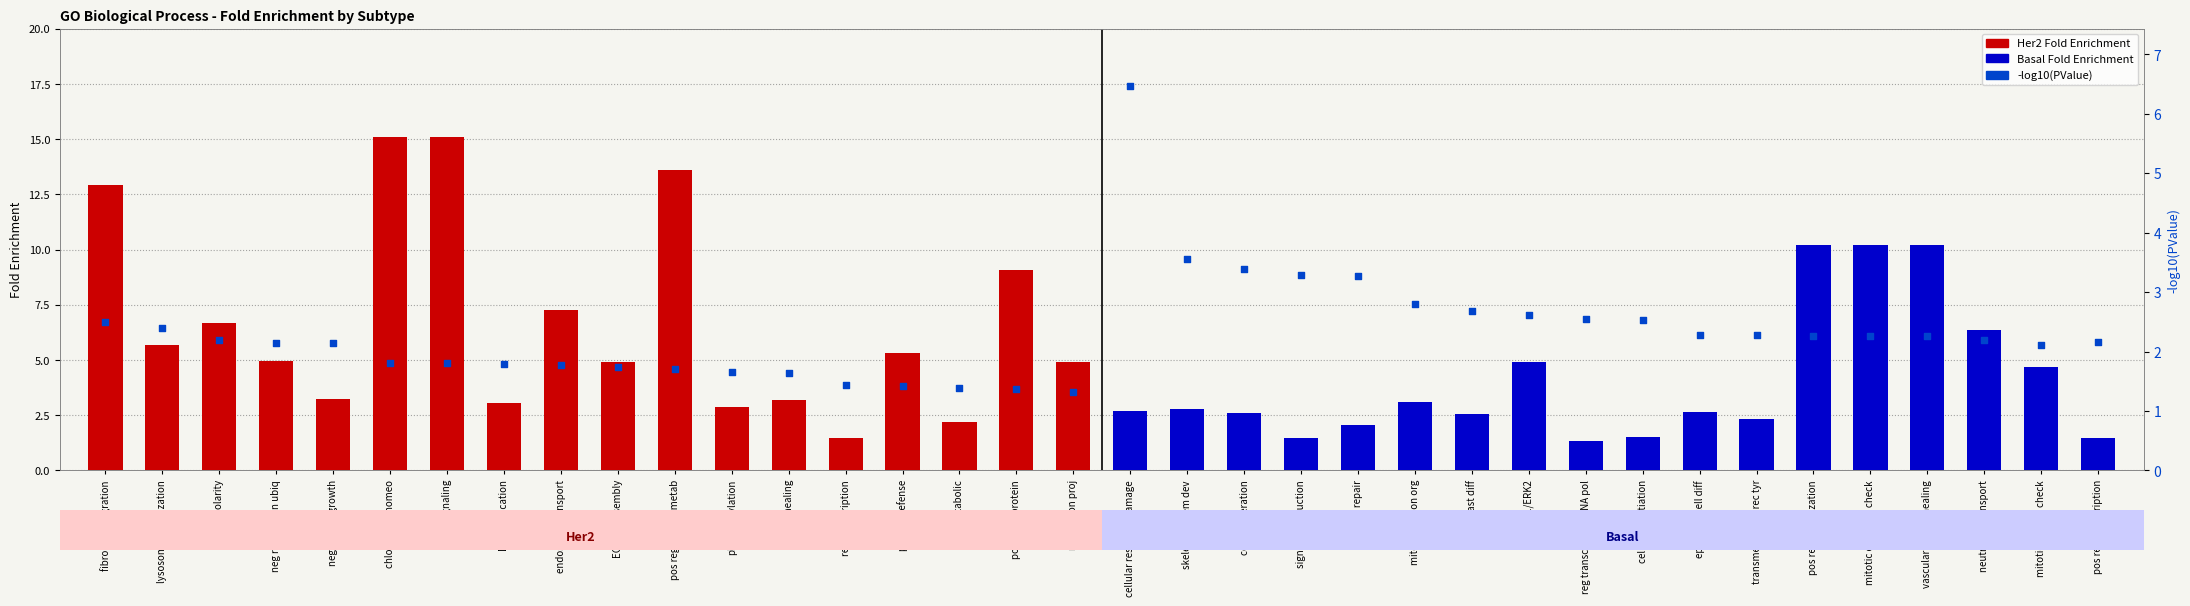

What is the change in value from neg reg protein ubiq to pos reg G-protein?

-0.8